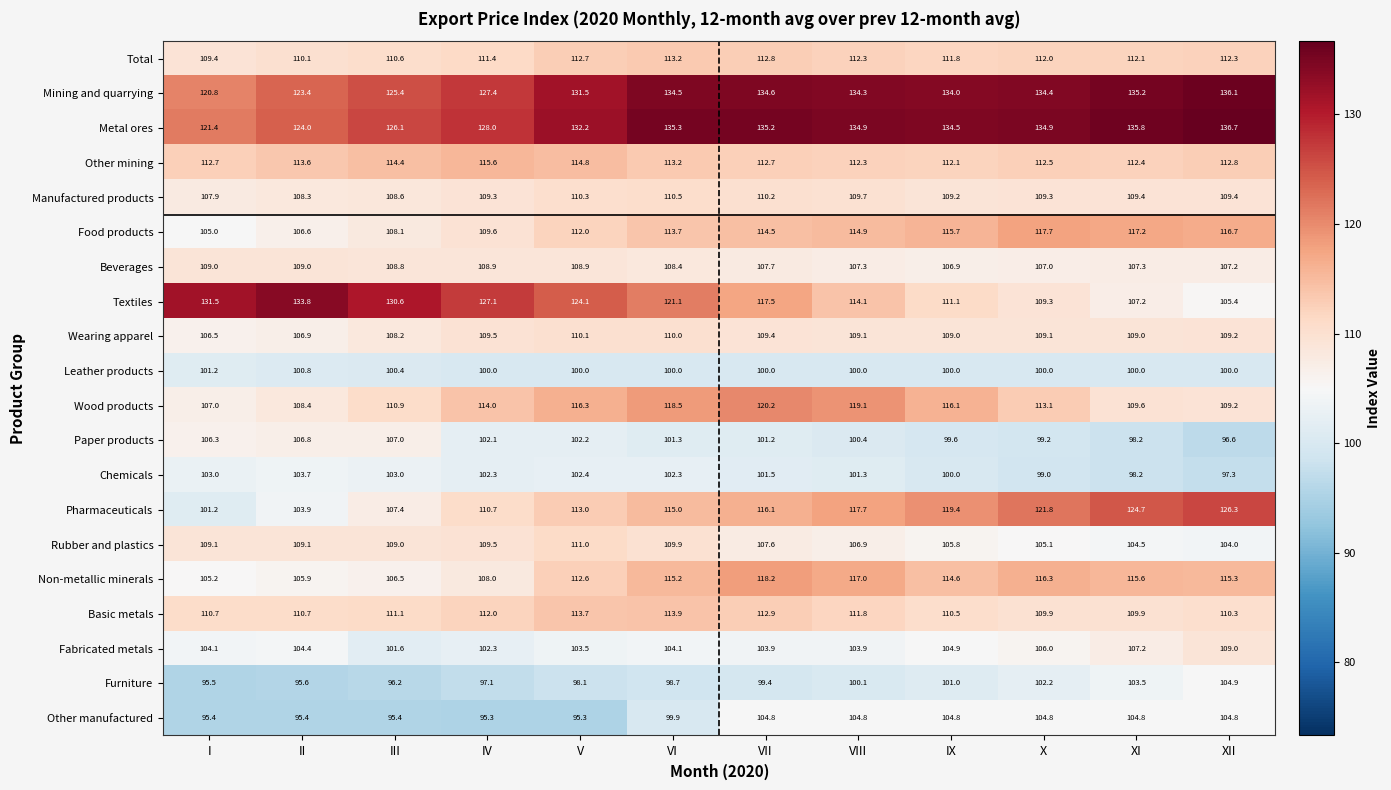

Which series has the widest spread of values?

Textiles